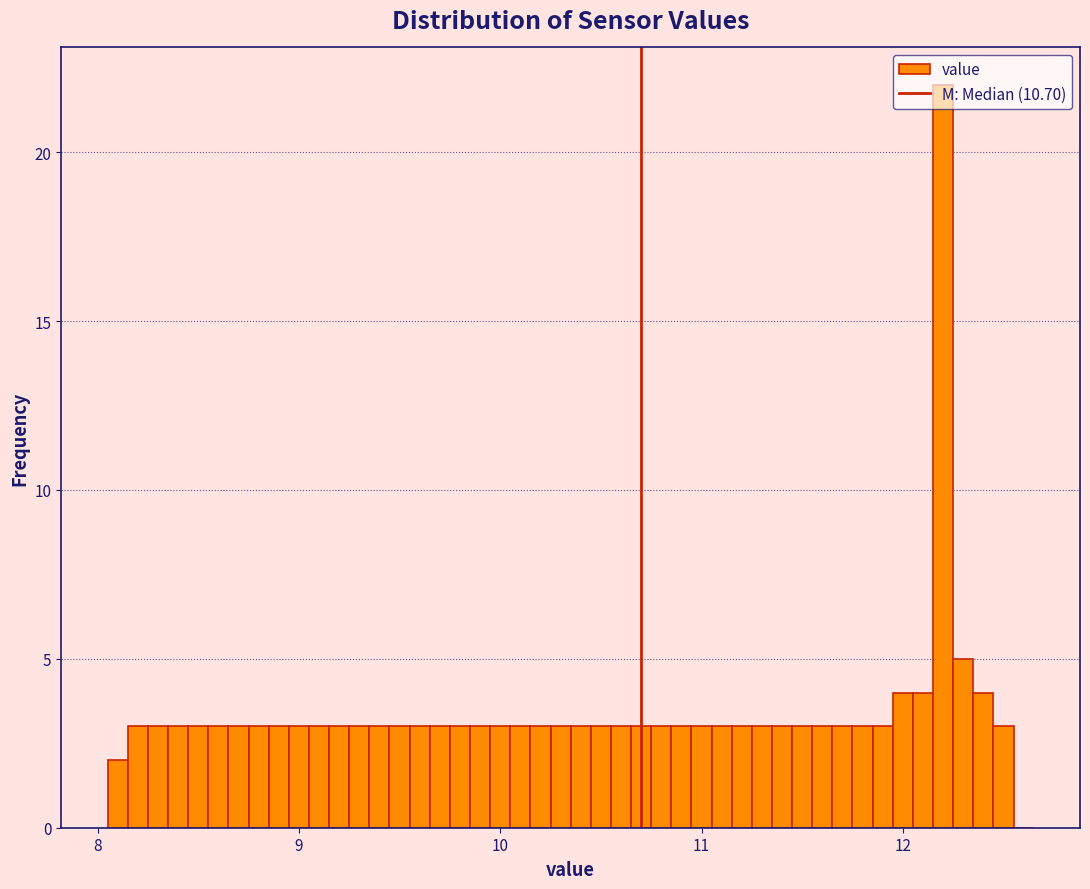

Around what value on the x-axis is the tallest bar? Give the approximate position of its centre, as read against the axis.

12.2